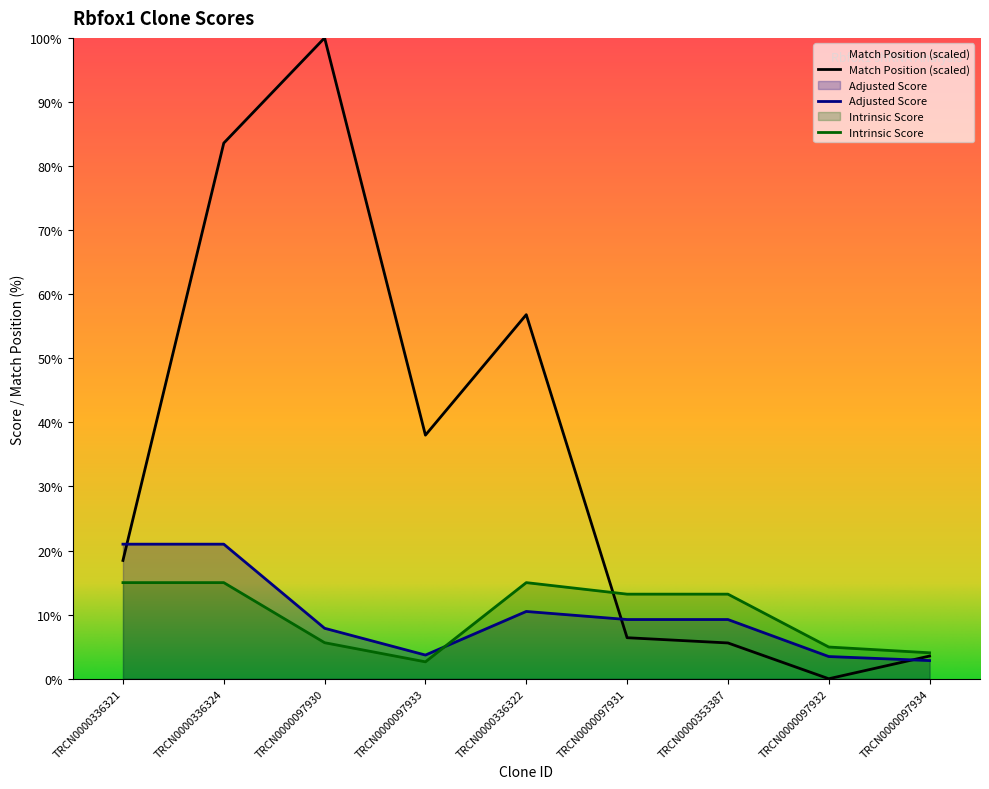

Reading right to left, list all the values displayed in this chart.

Match Position: TRCN0000097934=3.5	TRCN0000097932=0.0	TRCN0000353387=5.6	TRCN0000097931=6.4	TRCN0000336322=56.8	TRCN0000097933=38.0	TRCN0000097930=100.0	TRCN0000336324=83.6	TRCN0000336321=18.5
Adjusted Score: TRCN0000097934=2.8	TRCN0000097932=3.5	TRCN0000353387=9.2	TRCN0000097931=9.2	TRCN0000336322=10.5	TRCN0000097933=3.7	TRCN0000097930=7.9	TRCN0000336324=21.0	TRCN0000336321=21.0
Intrinsic Score: TRCN0000097934=4.0	TRCN0000097932=5.0	TRCN0000353387=13.2	TRCN0000097931=13.2	TRCN0000336322=15.0	TRCN0000097933=2.6	TRCN0000097930=5.6	TRCN0000336324=15.0	TRCN0000336321=15.0